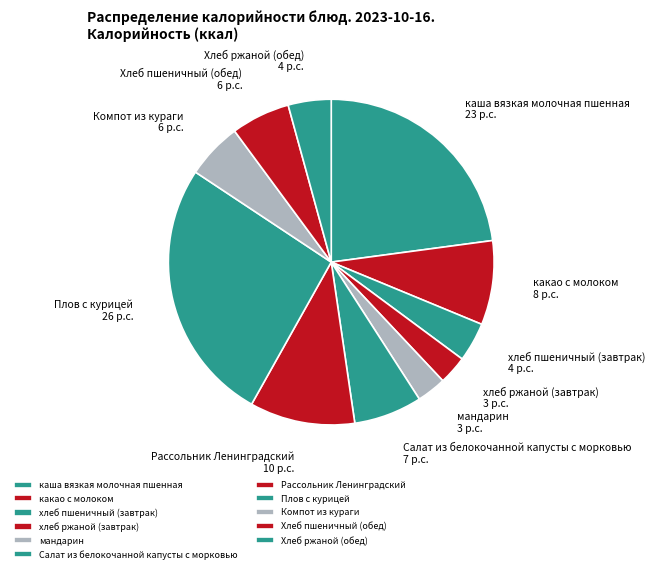

What is the largest slice in the pie chart?

Плов с курицей